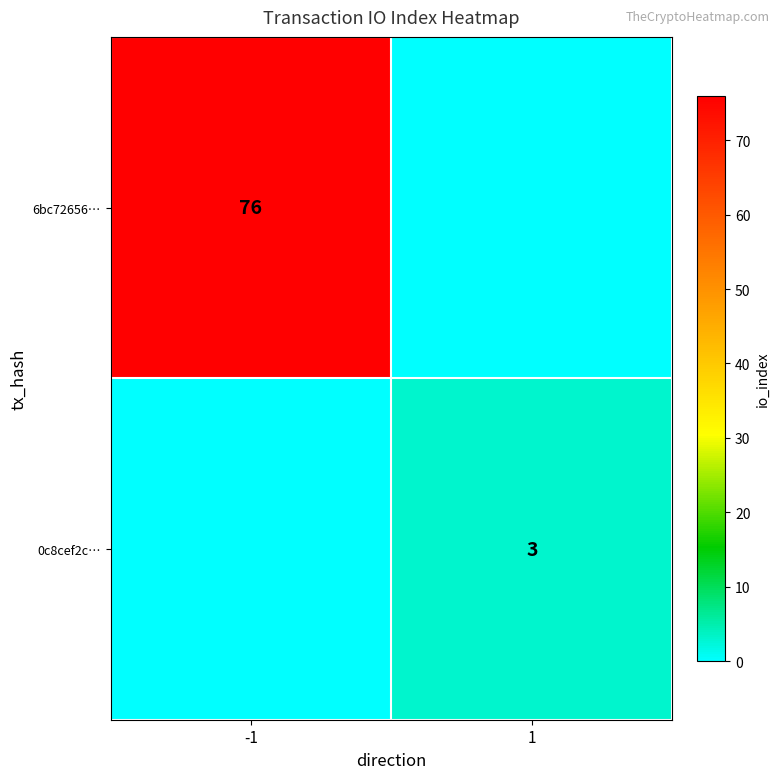

What is the greatest value displayed?

76